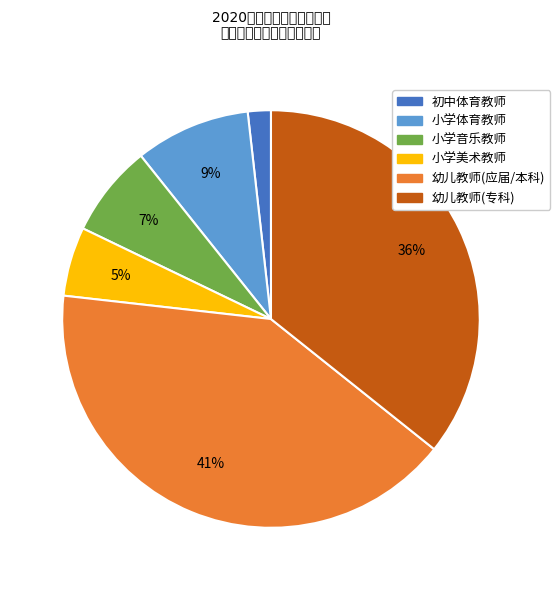

To the nearest percent, what is the average slice percentage?

17%